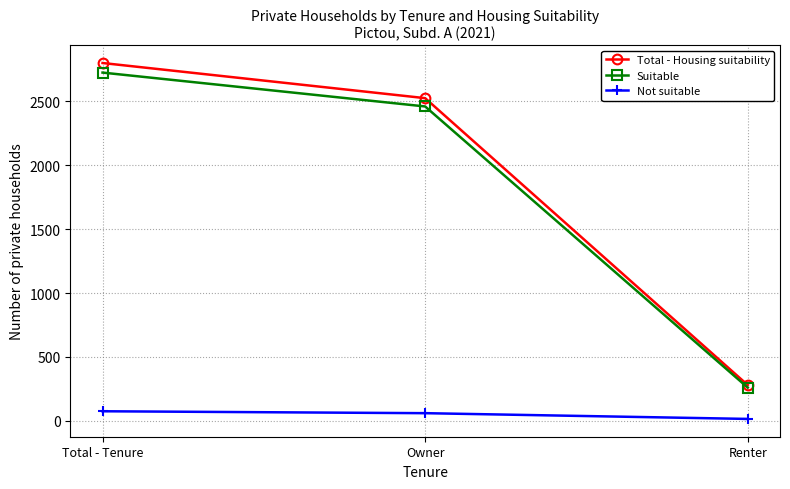

What is the label of the 1st point from the left?

Total - Tenure